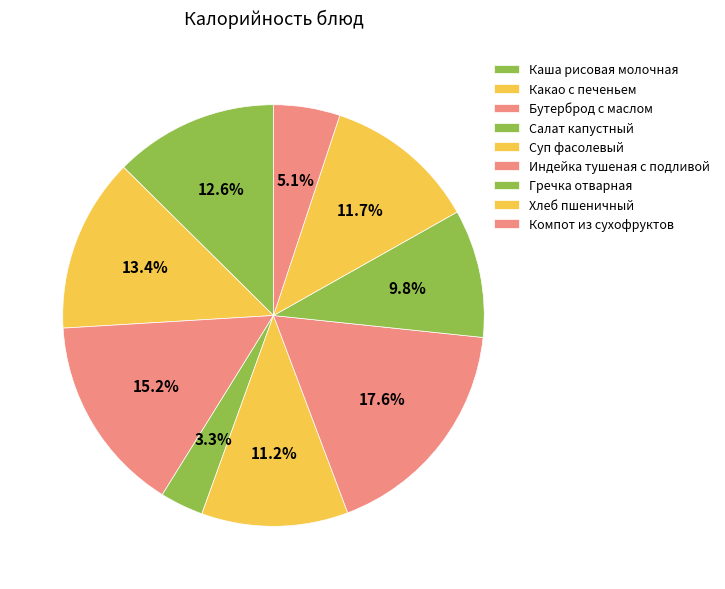

To the nearest percent, what percentage of the pie is Суп фасолевый?

11%